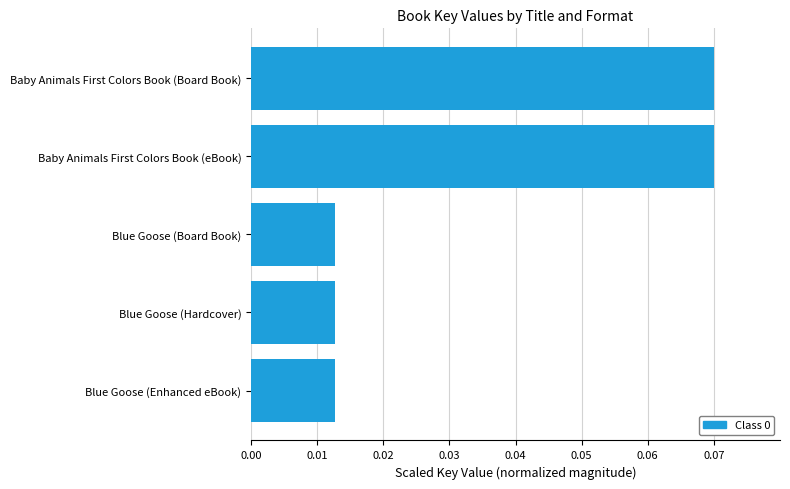

The chart shows a value of 0.0 at Baby Animals First Colors Book (eBook). True or false?

False